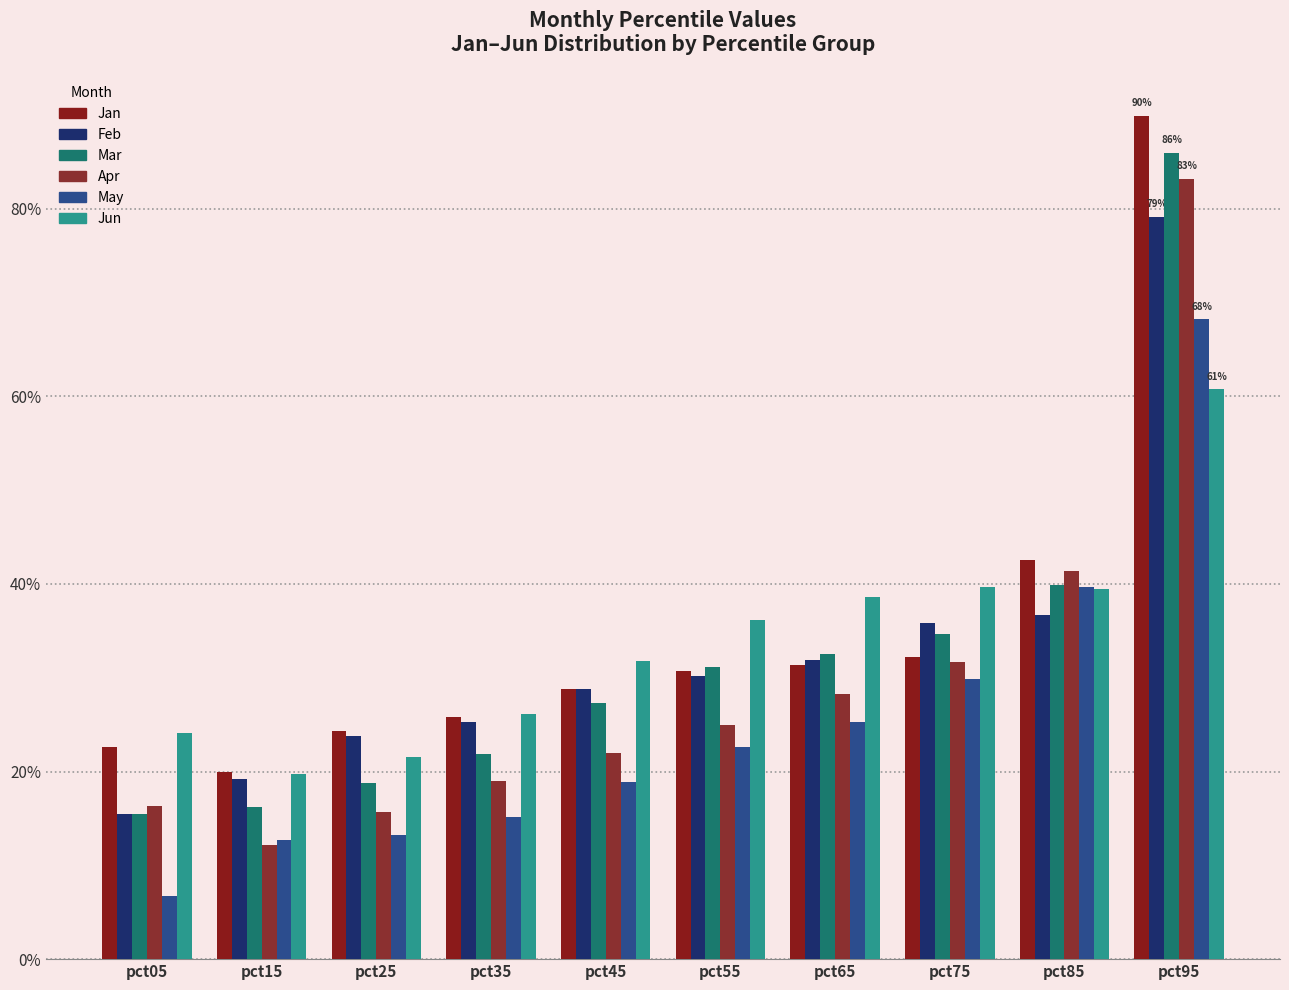

What is the lowest value of the Jan series?

0.2